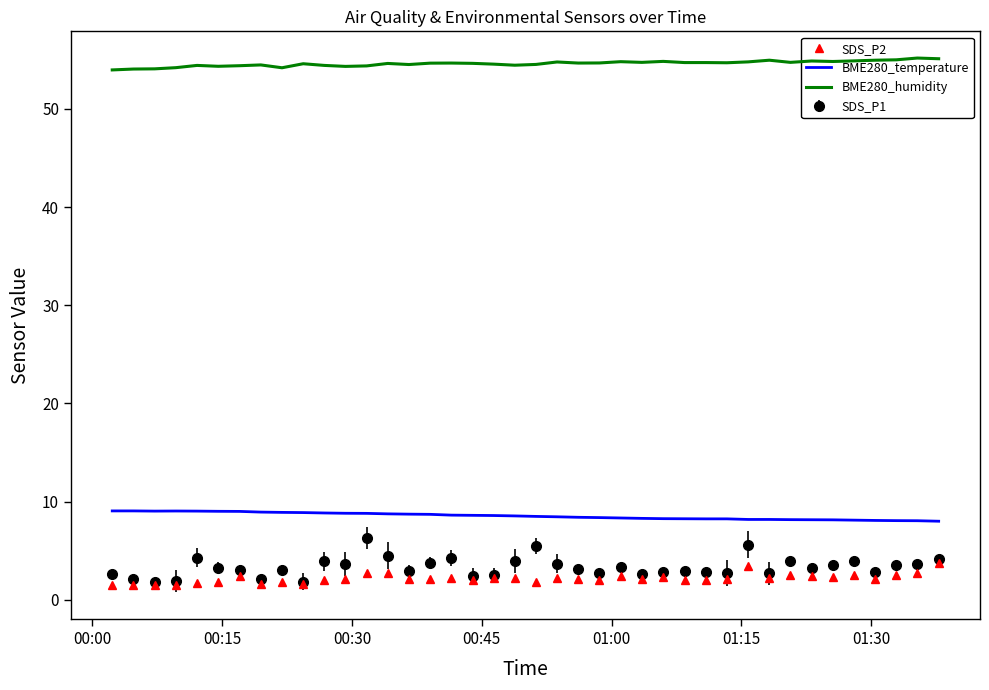

True or false: SDS_P2 and BME280_temperature intersect in this chart.

False